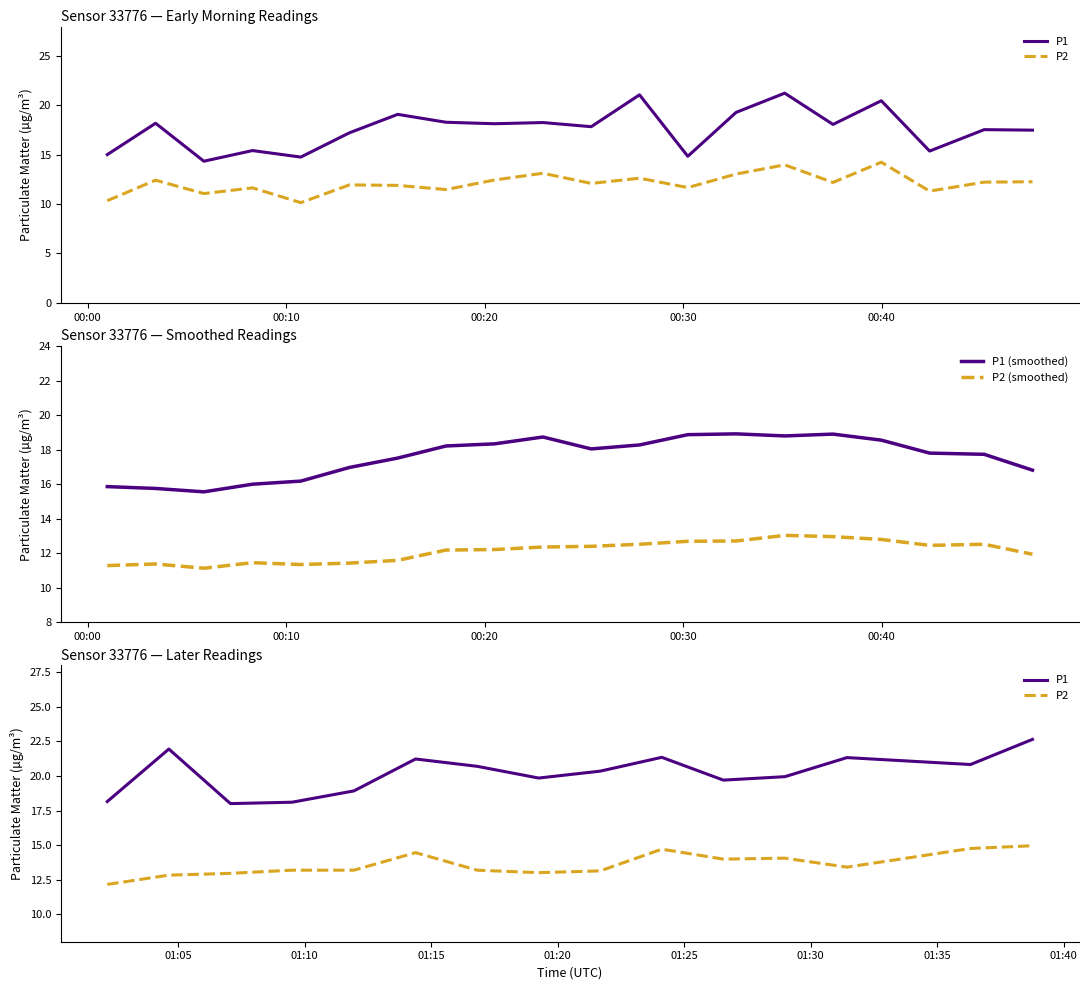

Is this an area chart (filled region under the line)?

No